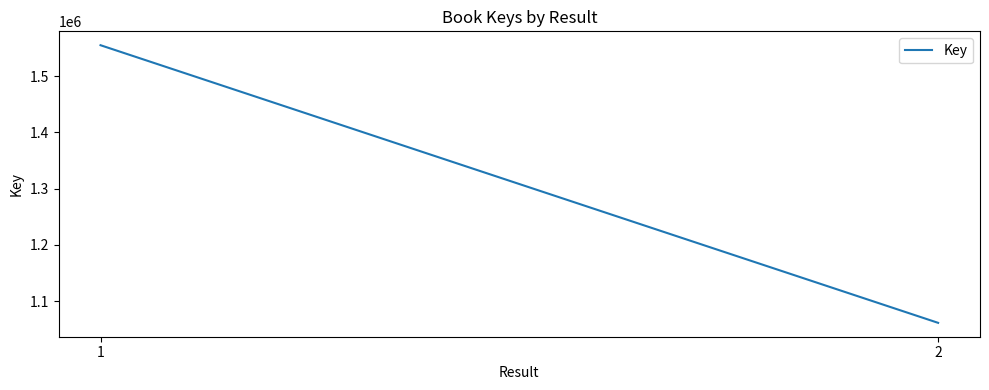

True or false: the data shows 2476663 at 1.

False